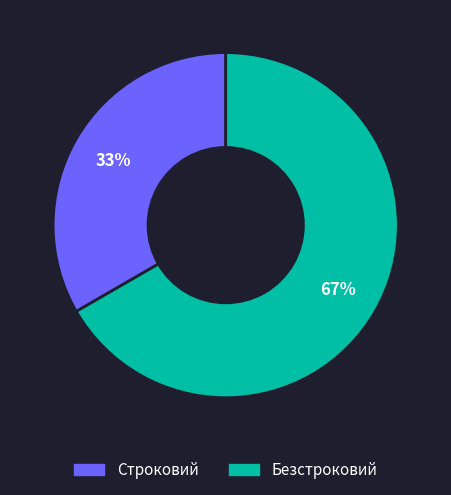

Do Безстроковий and Строковий together represent more than half of the pie?

Yes